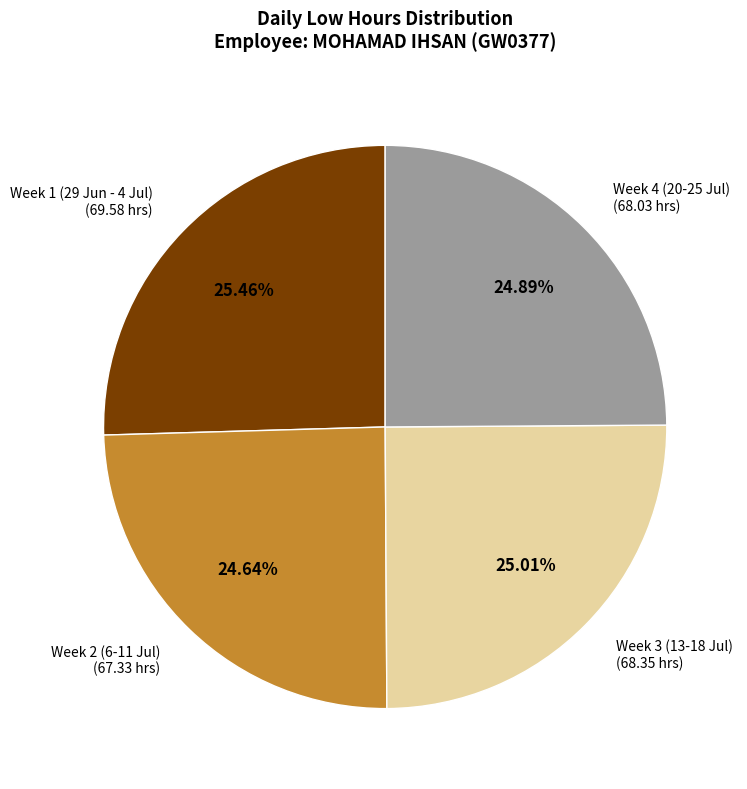

Is there any slice that represents more than half of the pie?

No